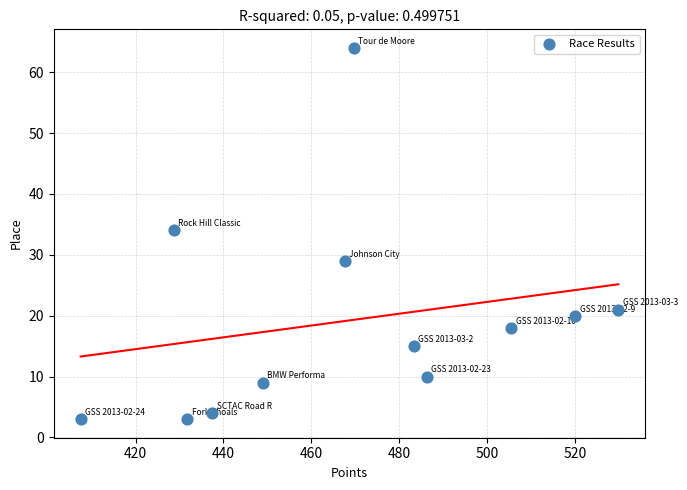

What is the average Y value?

19